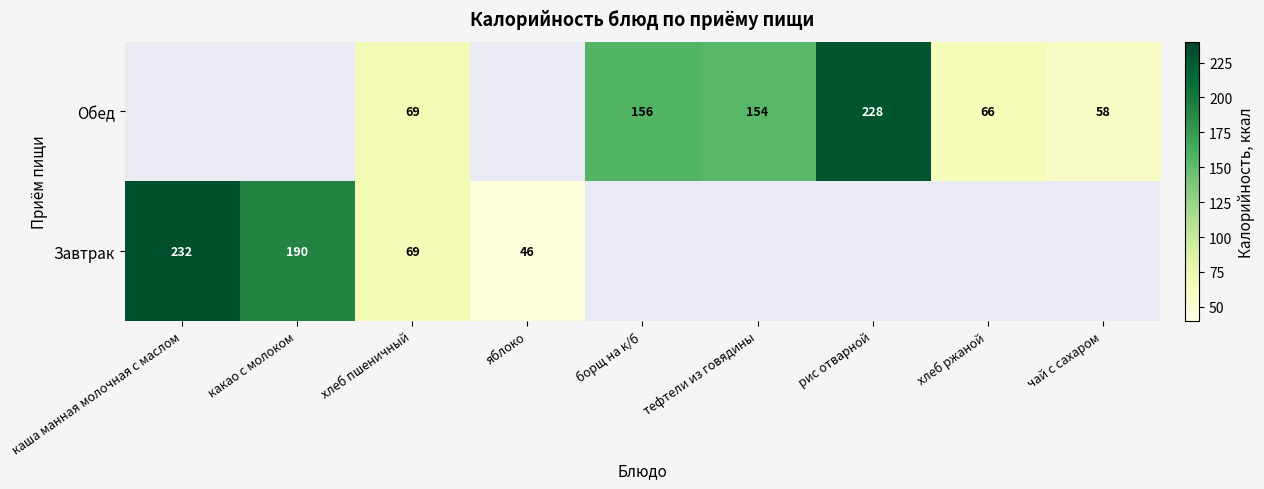

True or false: Завтрак has a value of 12 at яблоко.

False